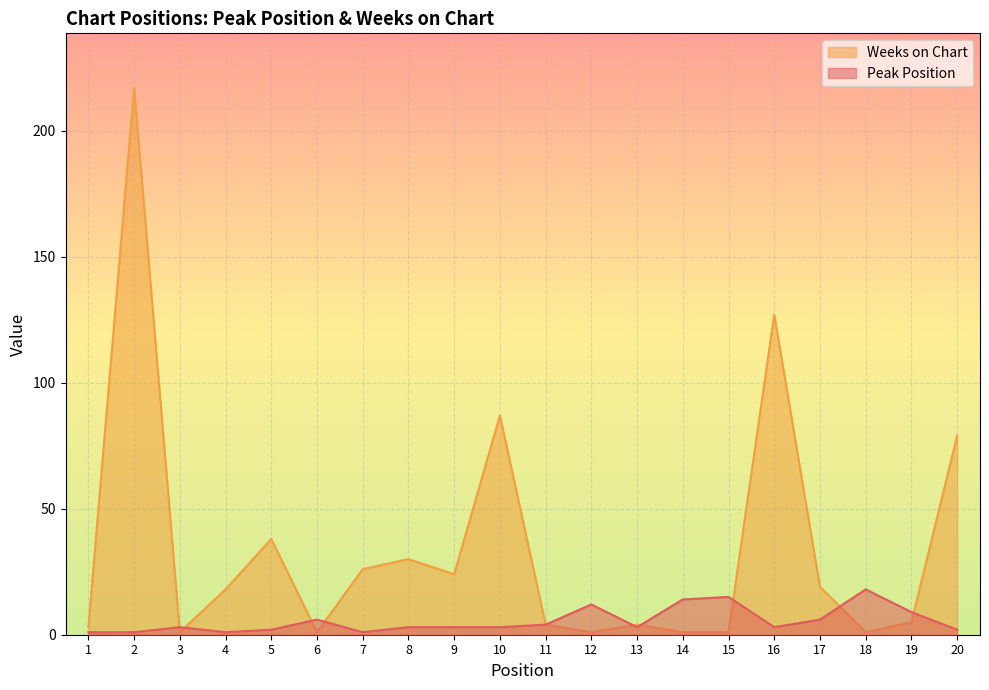

Which series changed the most between 1 and 14?

Peak Position